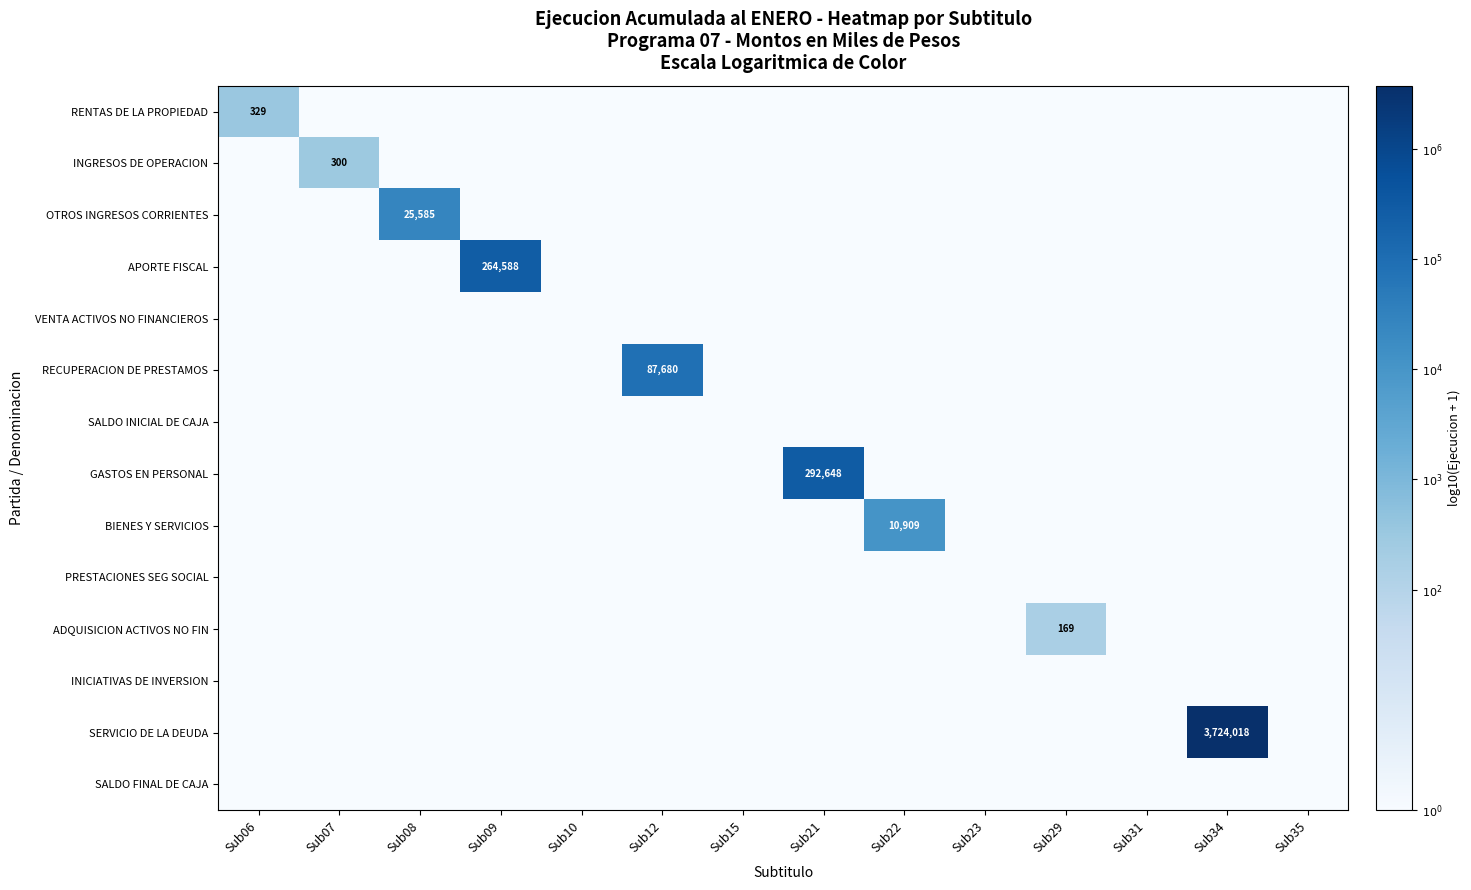

True or false: ADQUISICION ACTIVOS NO FIN has a value of -1.5 at Sub15.

False